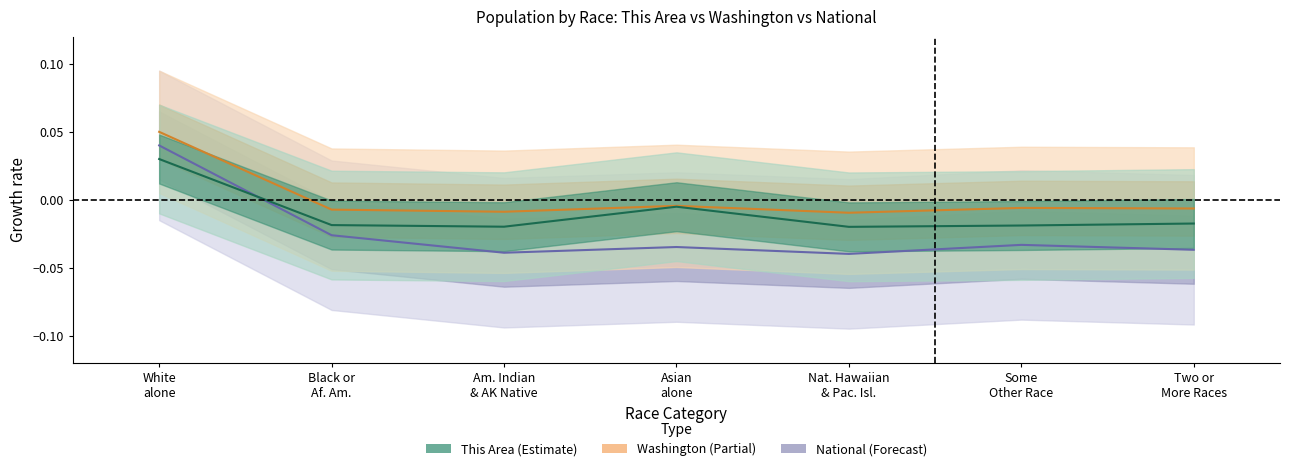

Which series has the largest total across all categories?

Washington